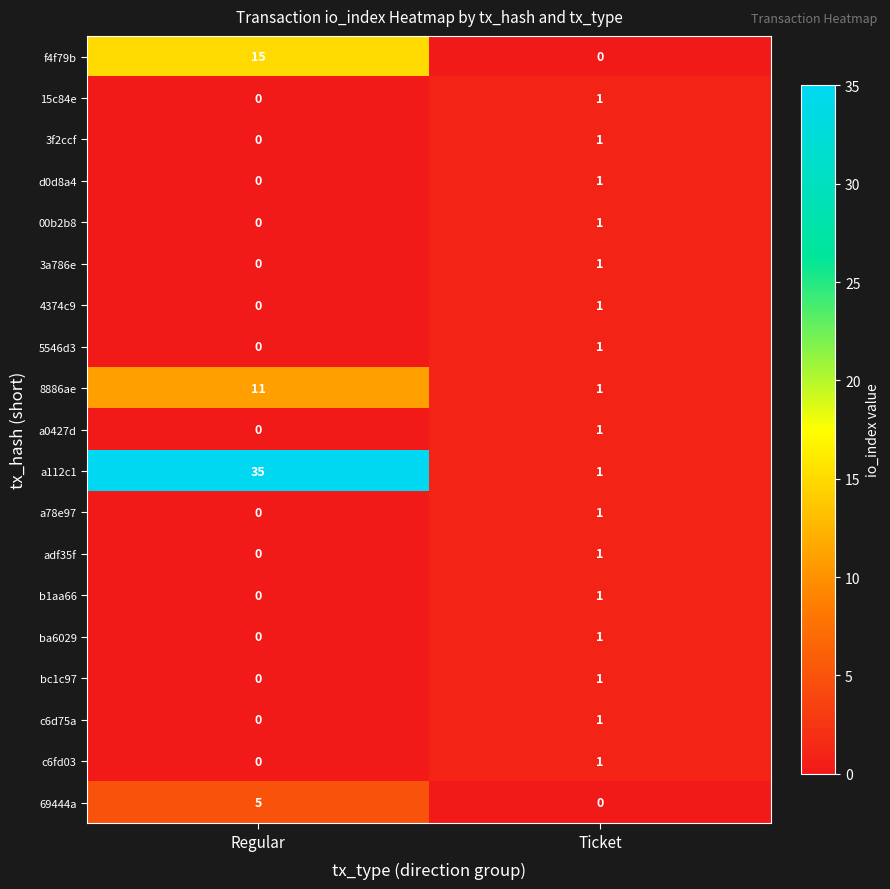

At which label does 8886ae reach its minimum?

Ticket